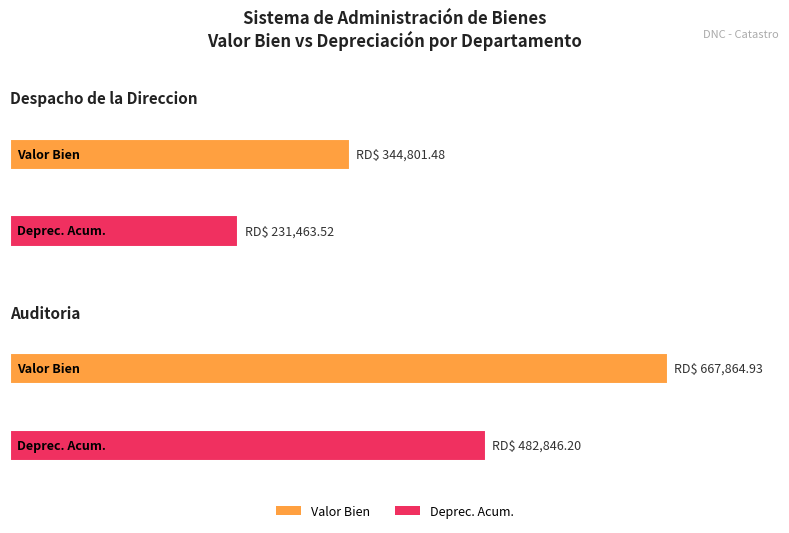

The Valor Bien series shows 122214.8 at DESPACHO DE LA DIRECCION. True or false?

False